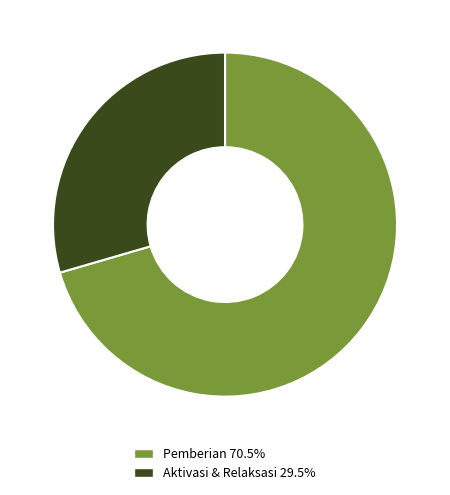

How many slices are in this pie chart?

2